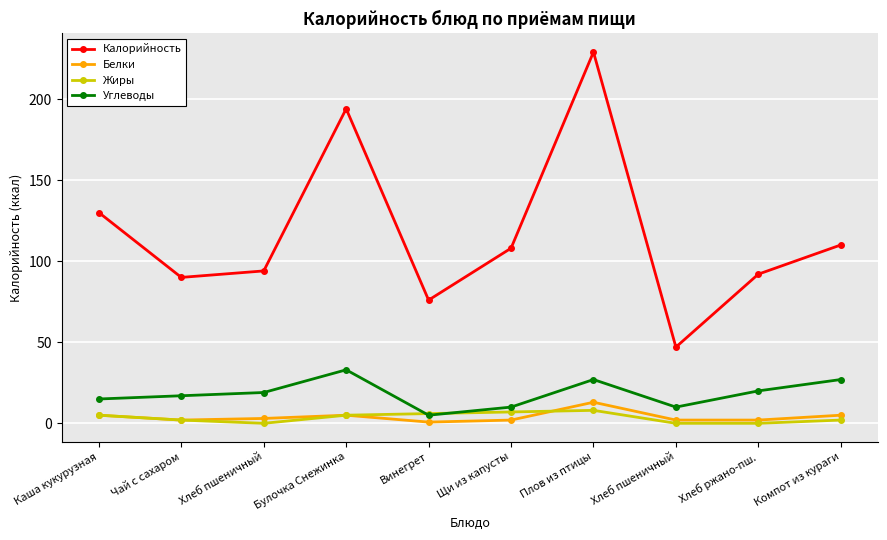

At Хлеб пшеничный, list the series in order from smallest to largest.

Жиры, Белки, Углеводы, Калорийность